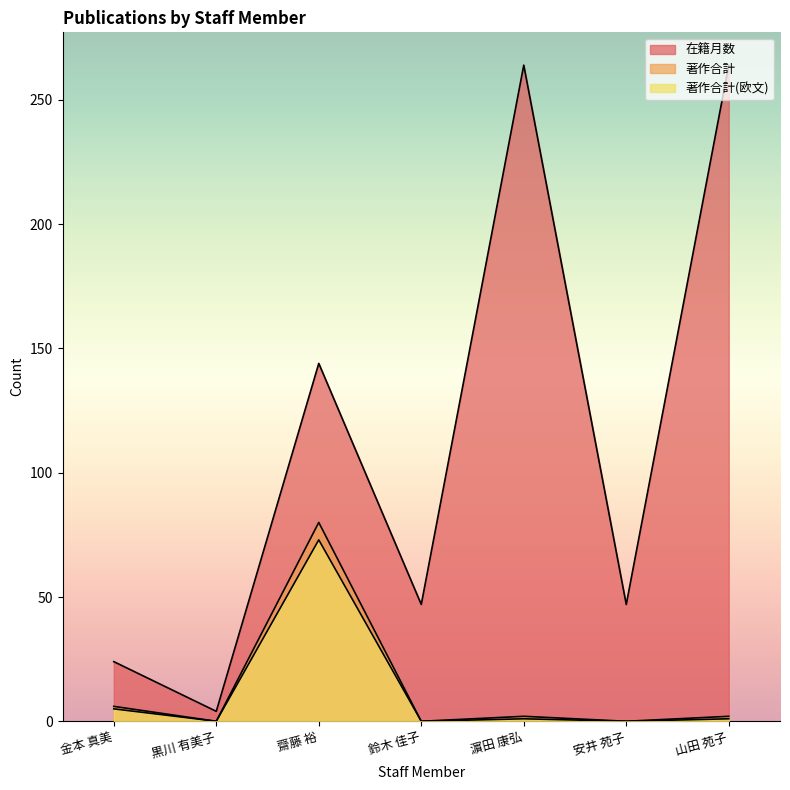

The 著作合計 series shows 0 at 鈴木 佳子. True or false?

True